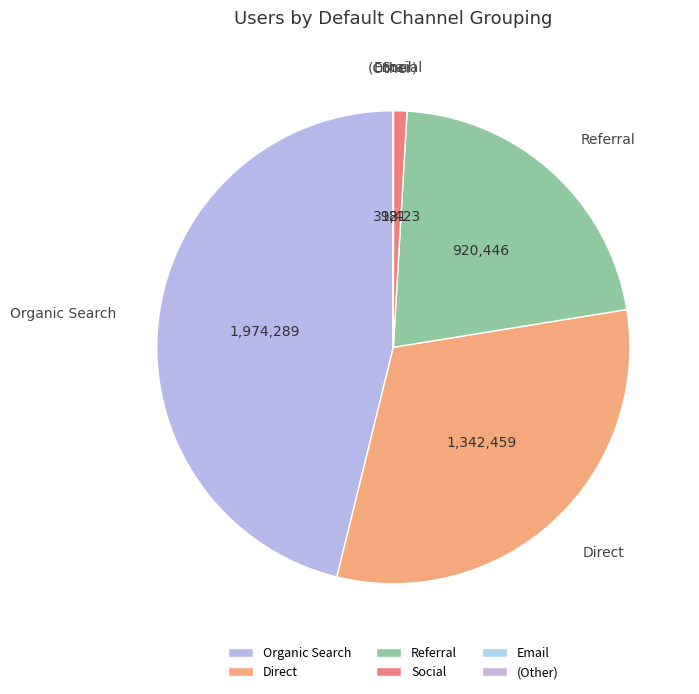

Which slice is the largest?

Organic Search